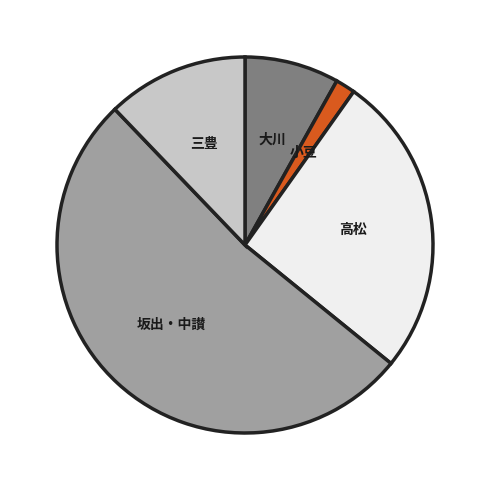

Which category has the biggest portion of the pie?

坂出・中讃